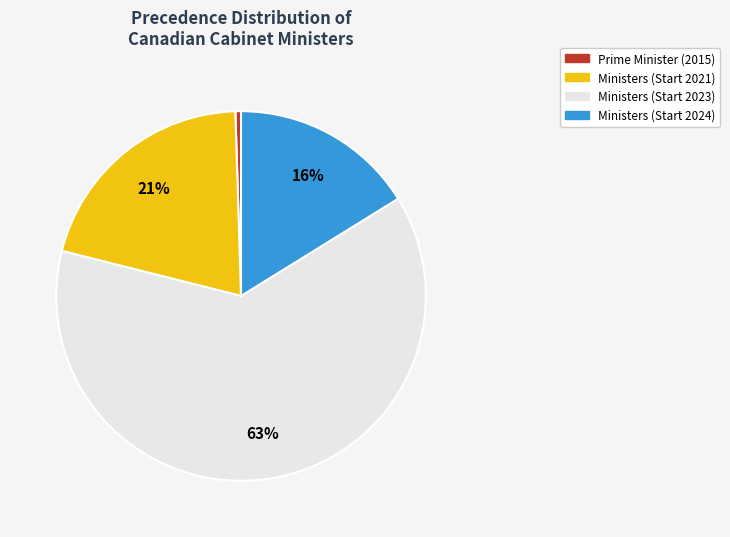

Is there a majority slice in this chart?

Yes